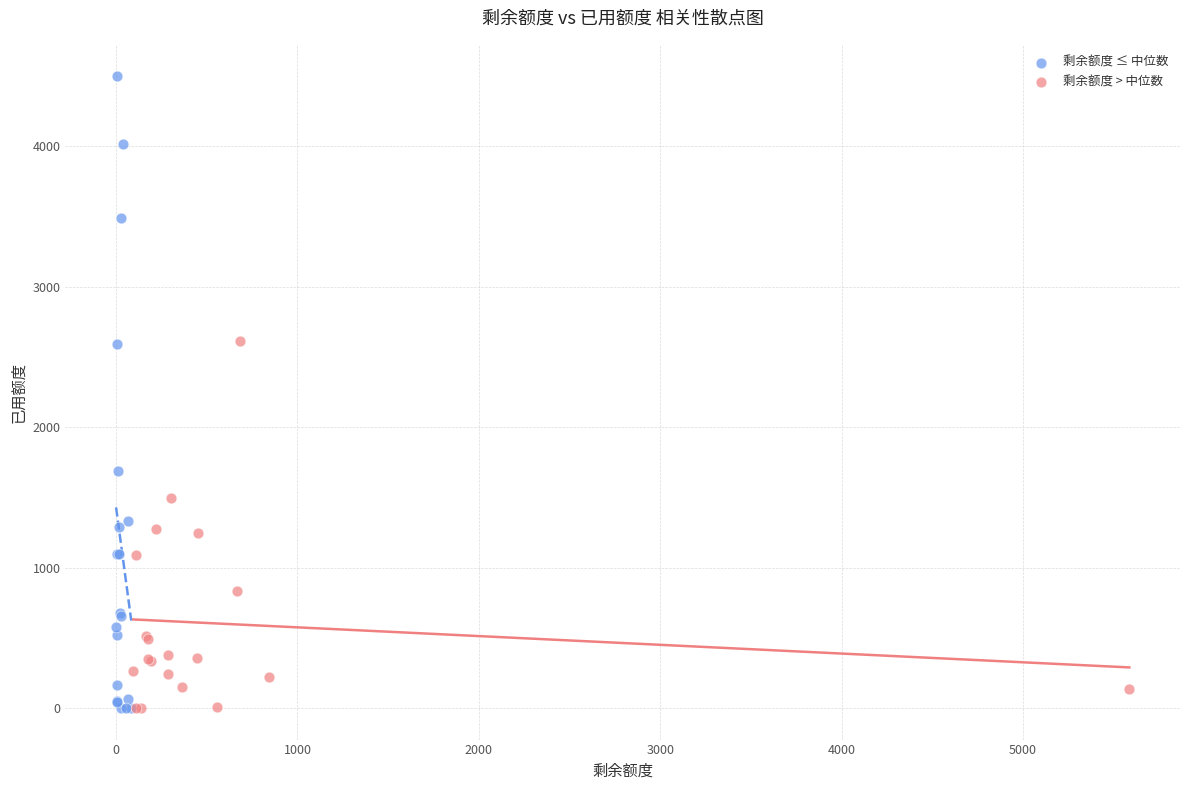

Which series has the widest spread of Y values?

剩余额度 ≤ 中位数